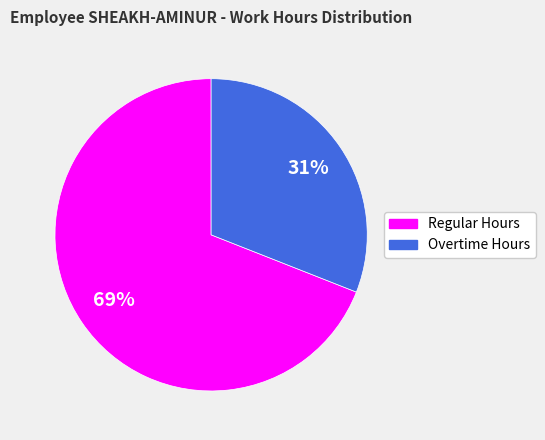

To the nearest percent, what is the difference between the largest and smallest slice percentages?

38%